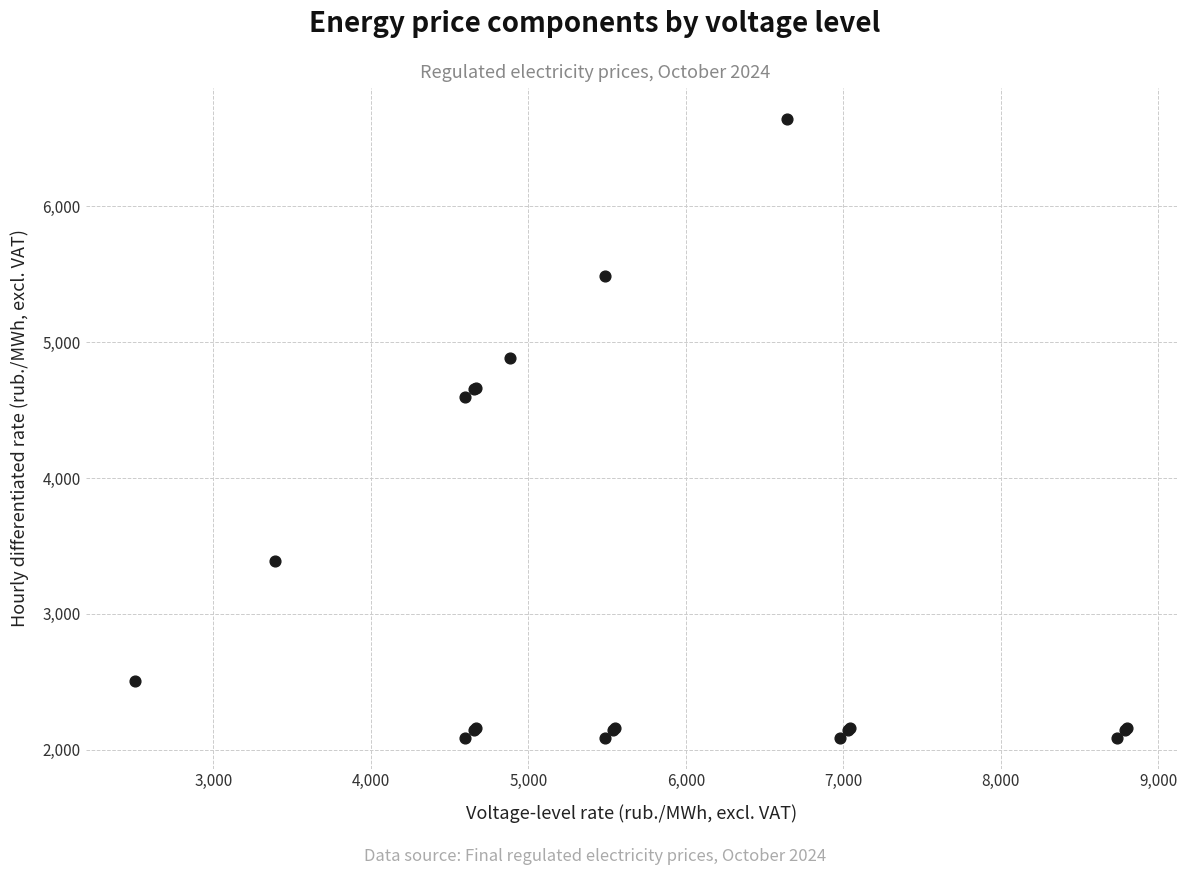

What Y value in the scatter plot is closest to 4365?

4597.5